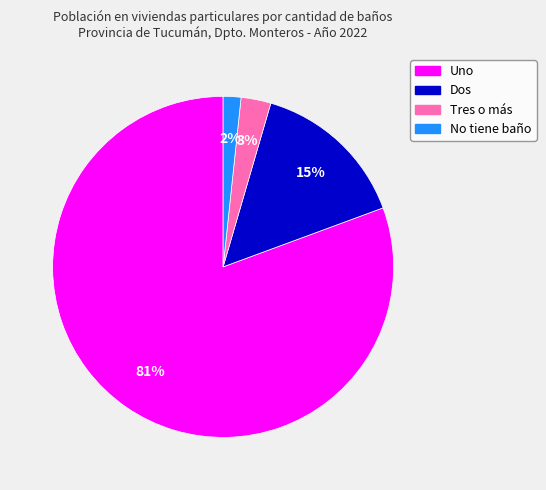

Do Uno and Tres o más together represent more than half of the pie?

Yes